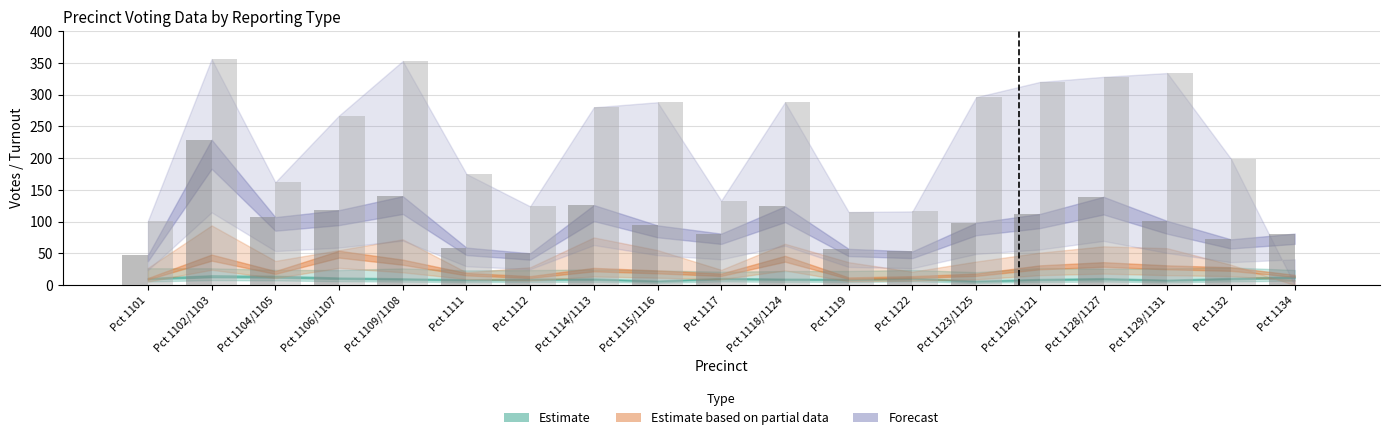

Are the bars horizontal?

No